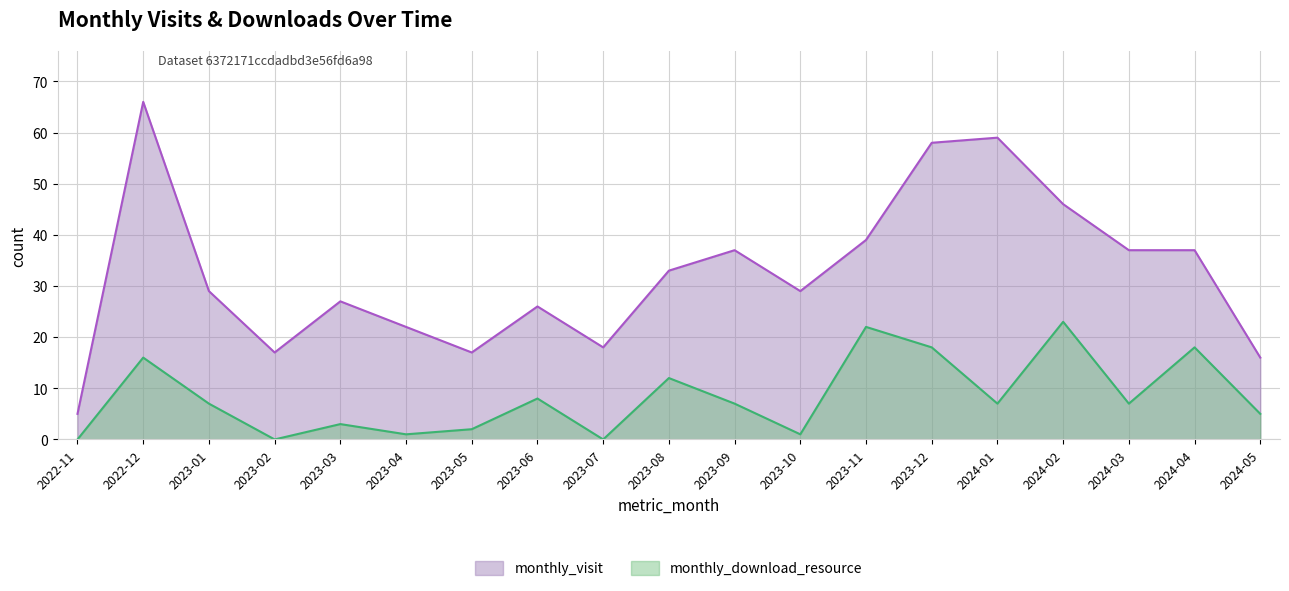

What is the value of the monthly_download_resource point at the 5th from the left?

3